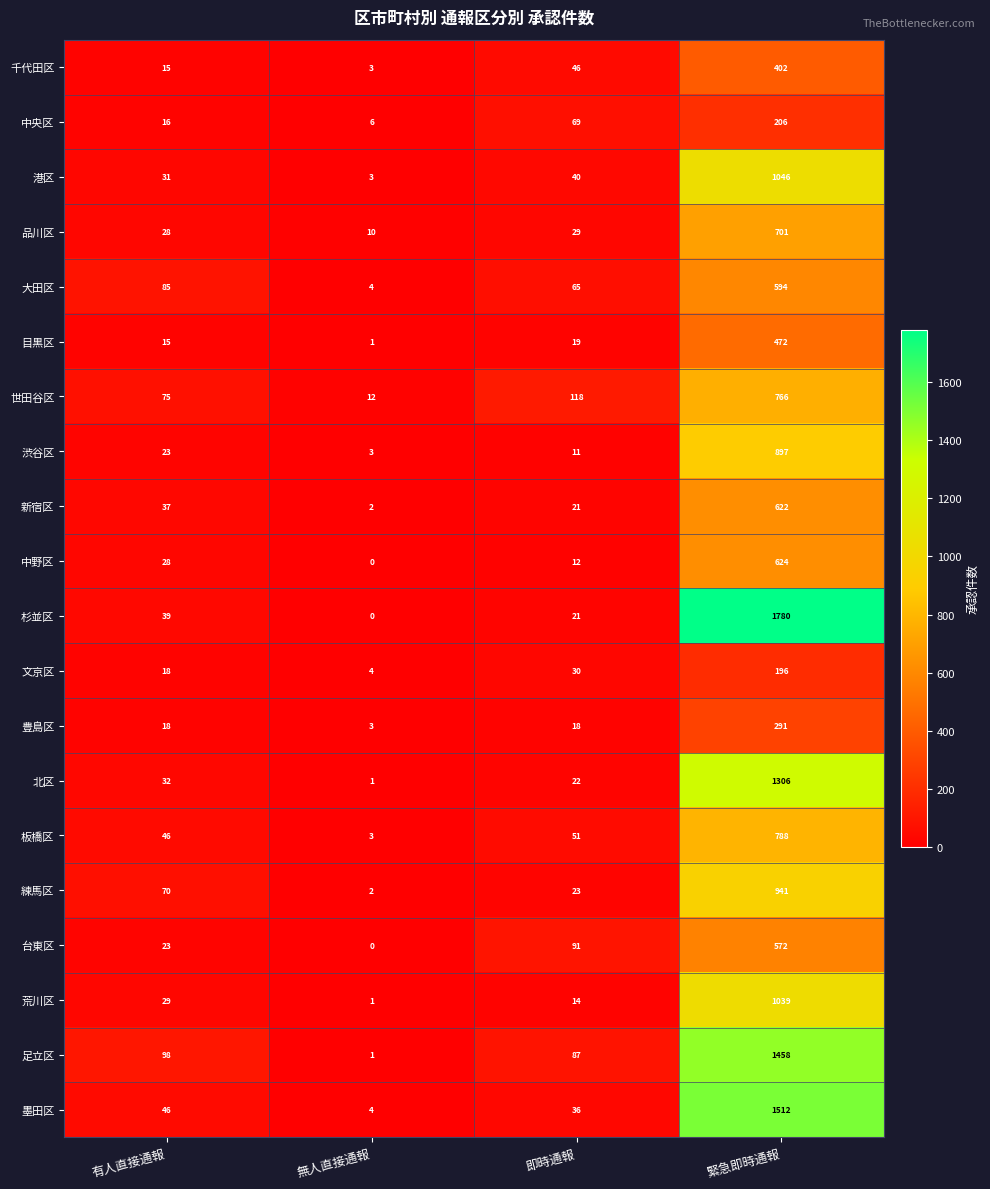

What is the sum of all 目黒区 values?

507